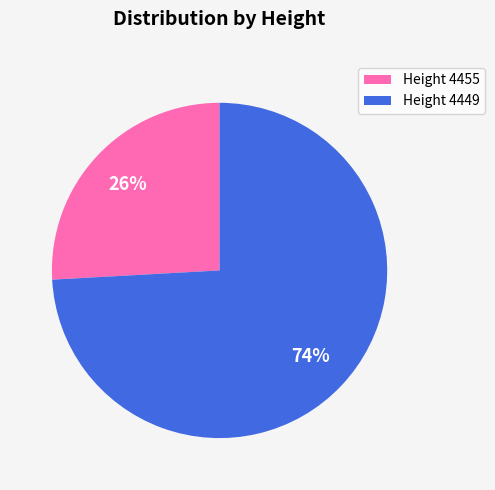

What is the smallest slice in the pie chart?

Height 4455